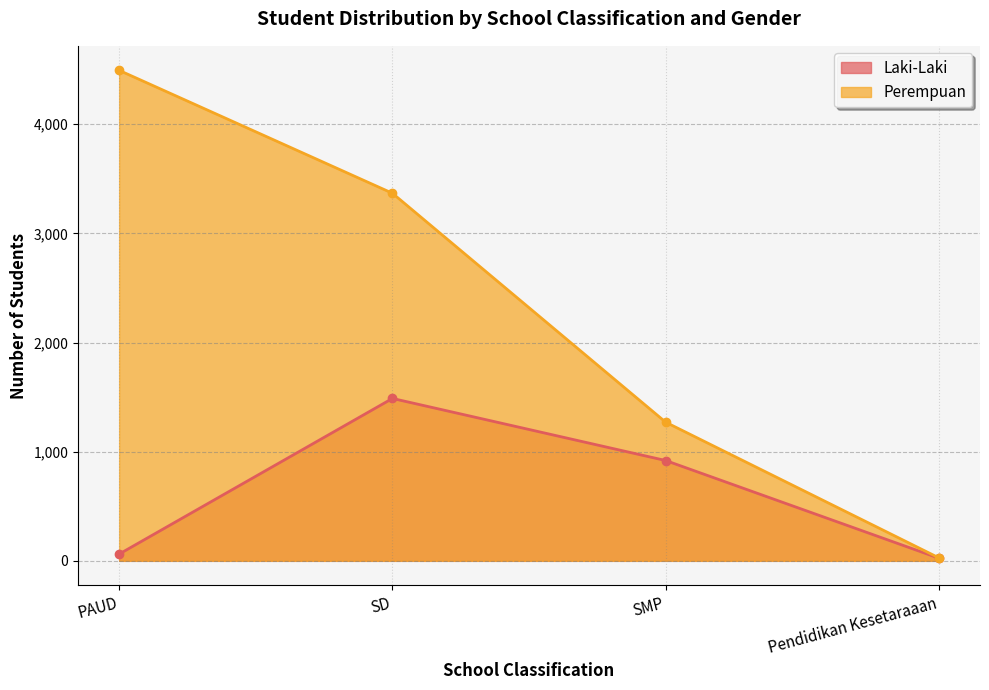

Between PAUD and Pendidikan Kesetaraaan, which series saw the biggest shift?

Perempuan